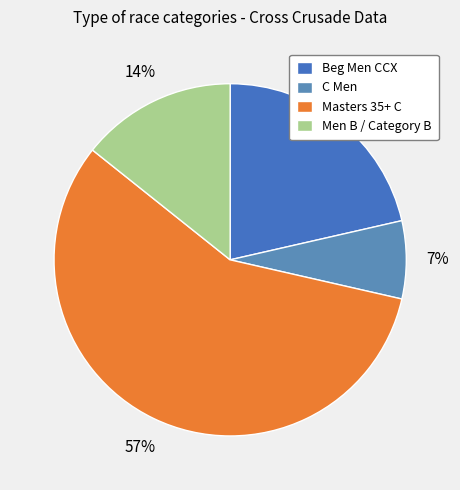

Which category has the biggest portion of the pie?

Masters 35+ C